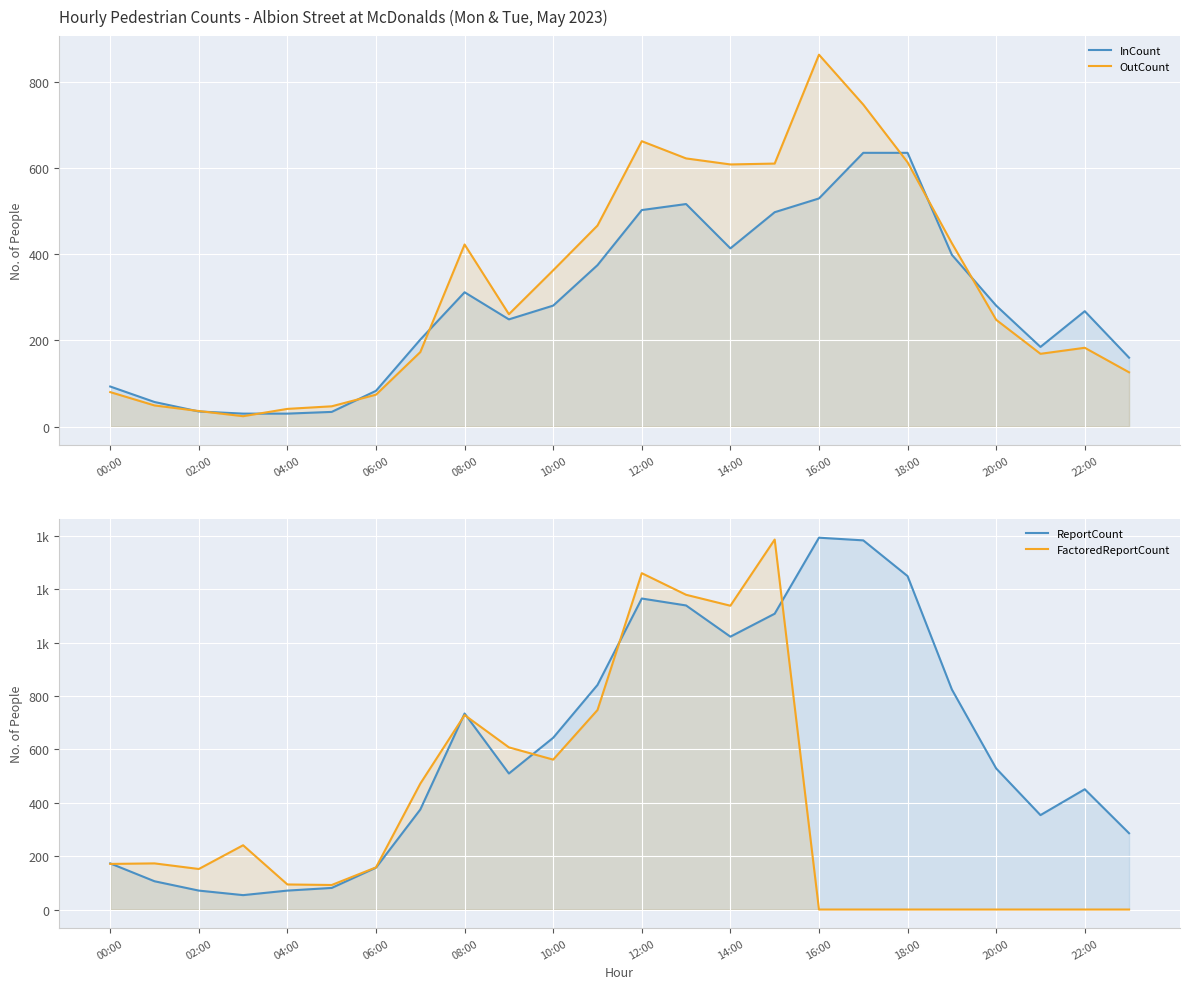

What are all the series names shown in the legend?

InCount, OutCount, ReportCount, FactoredReportCount